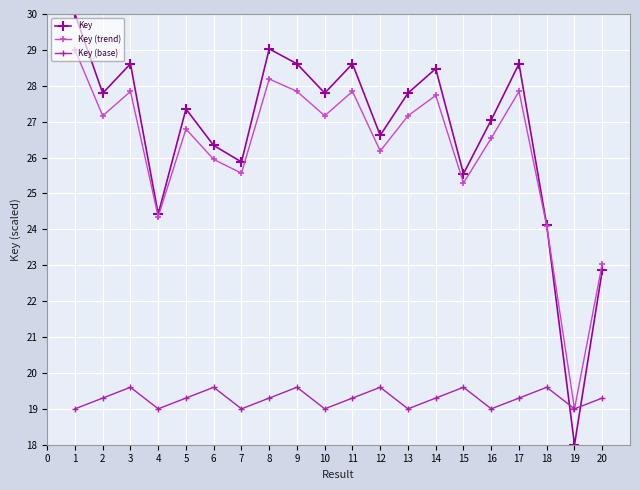

Where is the first local maximum for Key (trend)?

3